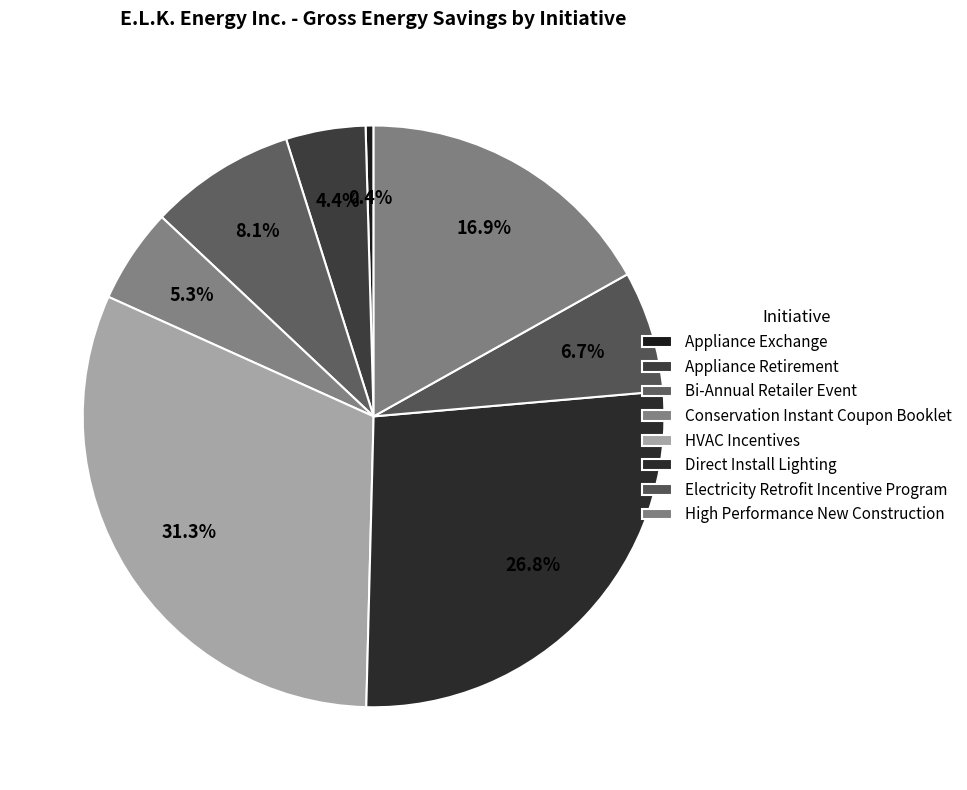

Count the number of slices in the pie.

8